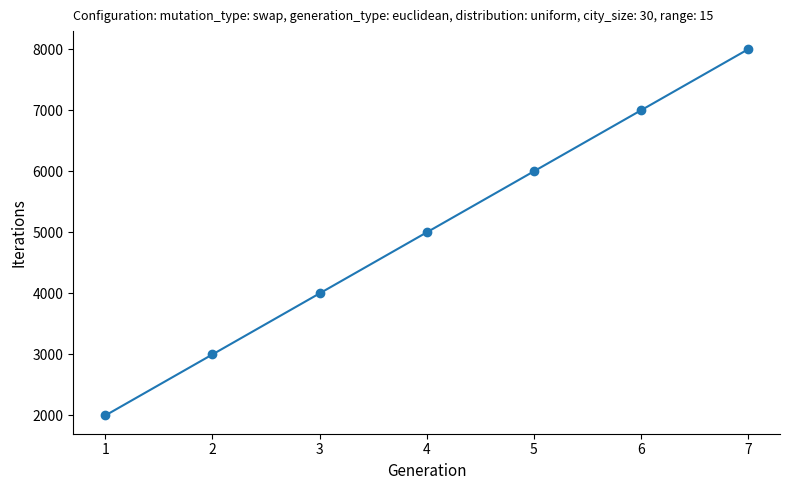

Reading left to right, extract all data points from this chart.

2000	3000	4000	5000	6000	7000	8000